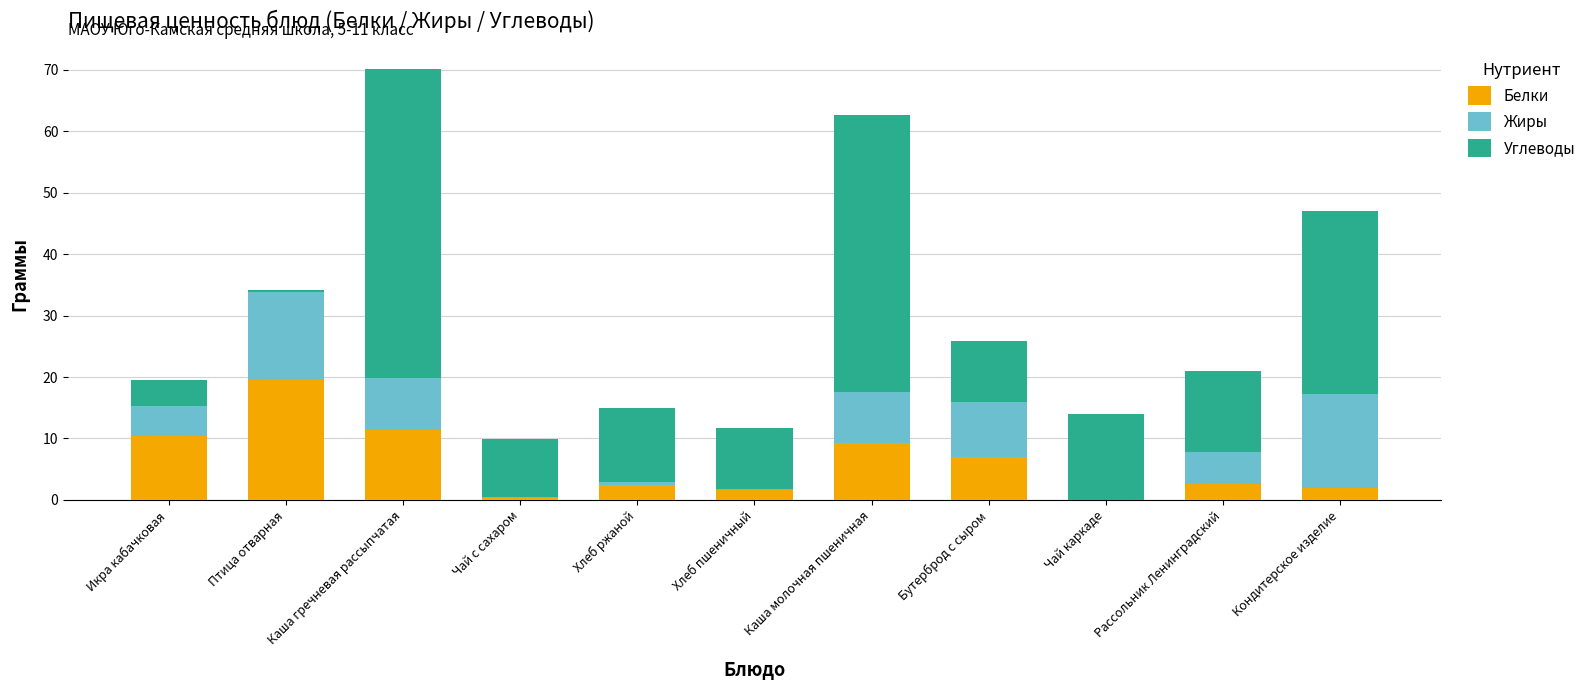

Which category has the highest value in the Белки series?

Птица отварная